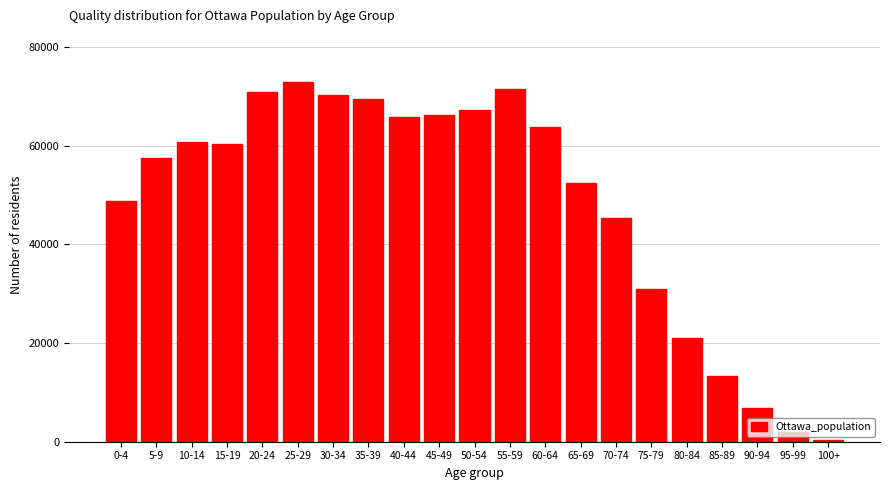

What is the greatest value displayed?

72830